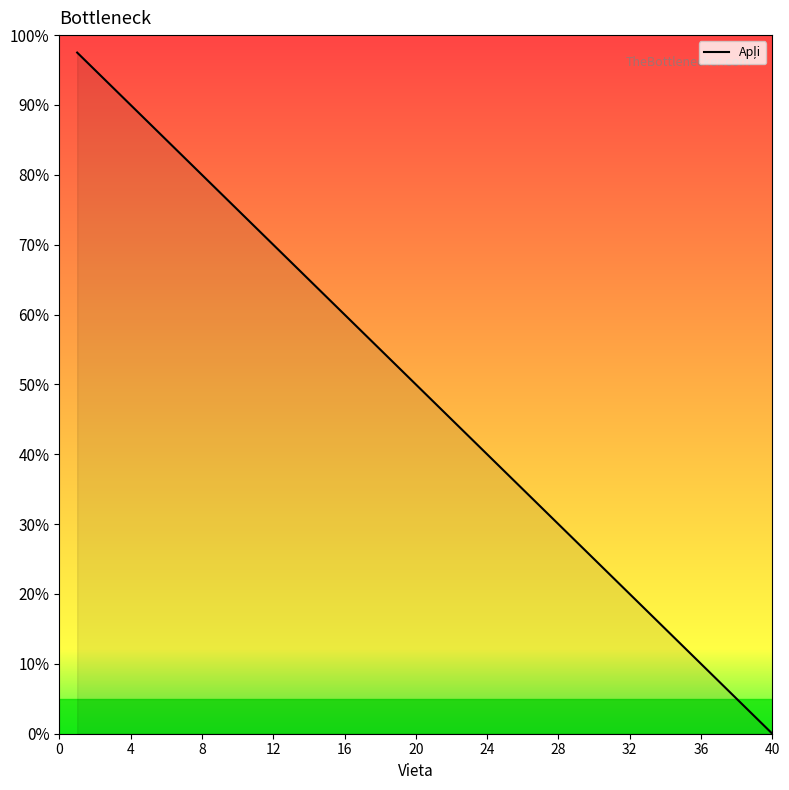

What is the maximum value shown in the chart?

97.5